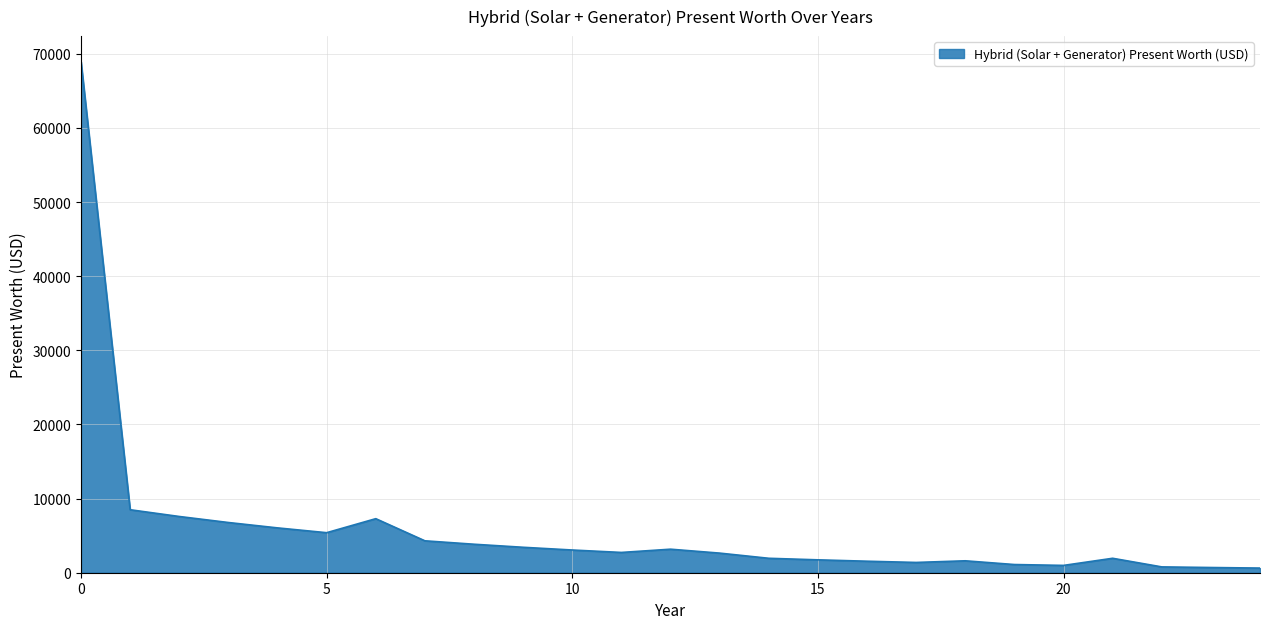

What is the difference between the maximum and second lowest values?

68240.3